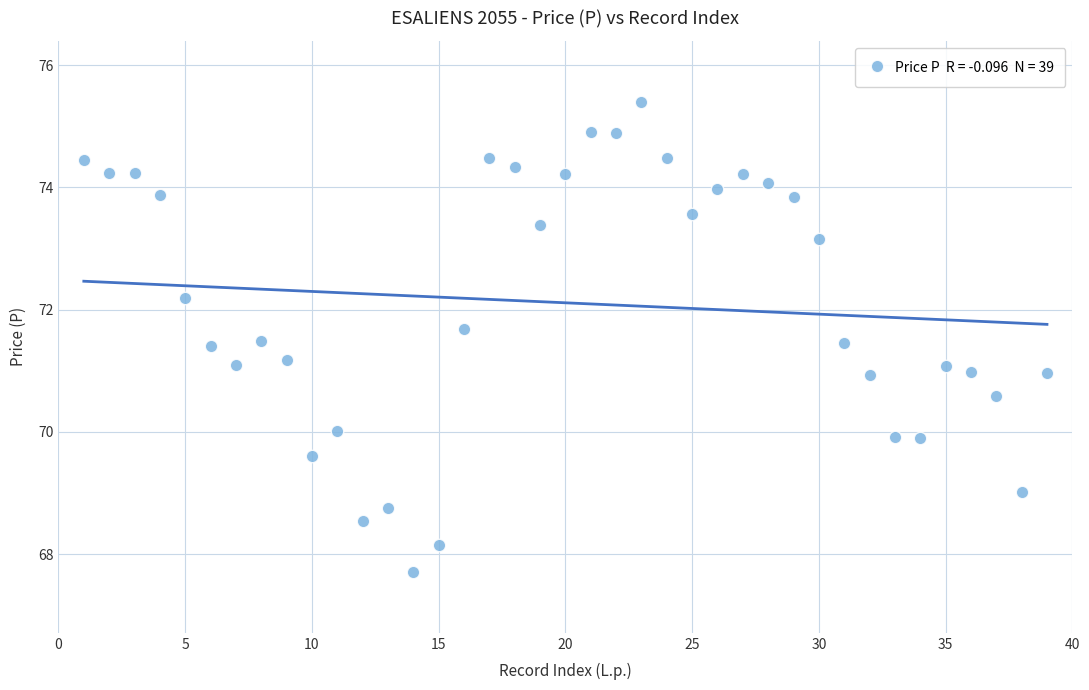

What is the range of Y values (max minus min)?

7.7